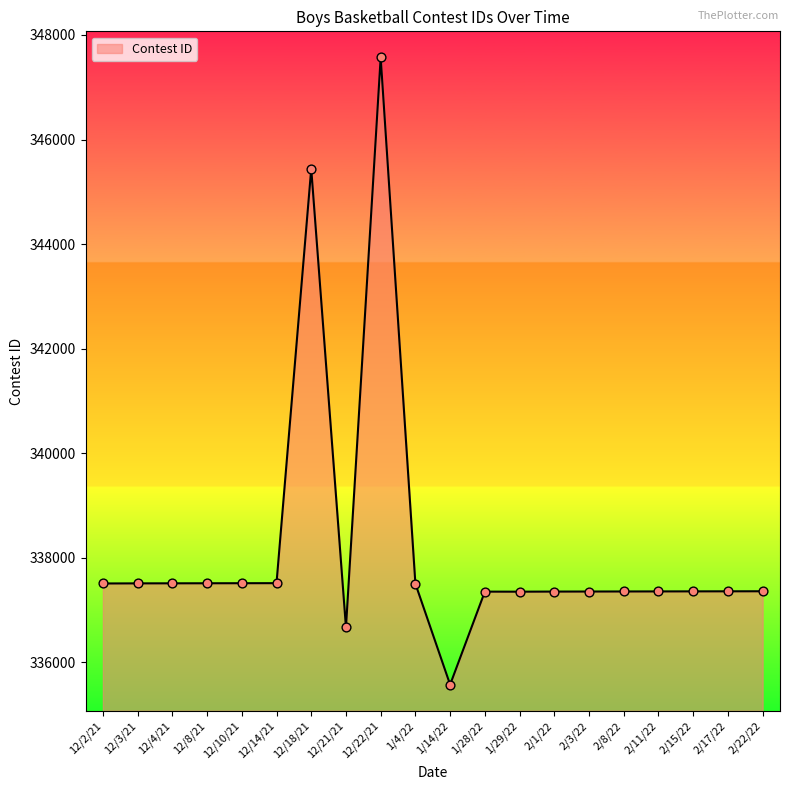

Between 2/17/22 and 12/21/21, which is larger?

2/17/22